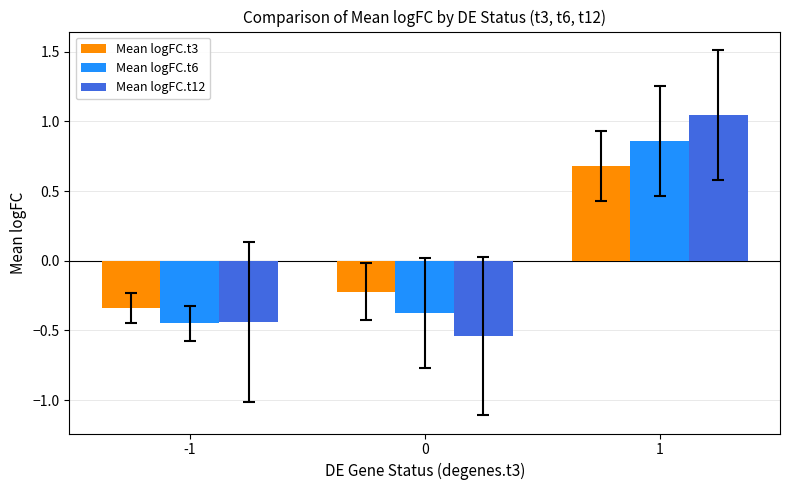

Does the chart contain any negative values?

Yes